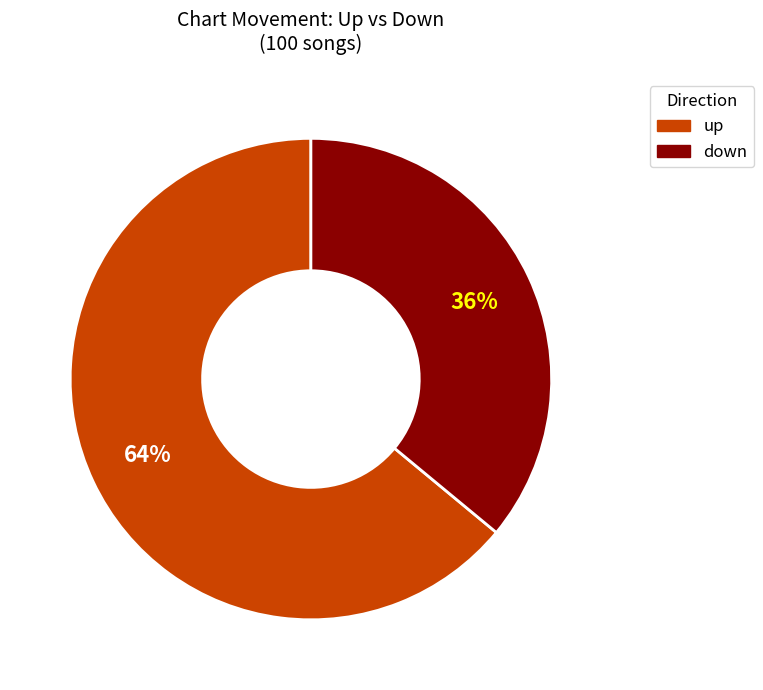

To the nearest percent, what is the difference between the down and up slice percentages?

28%